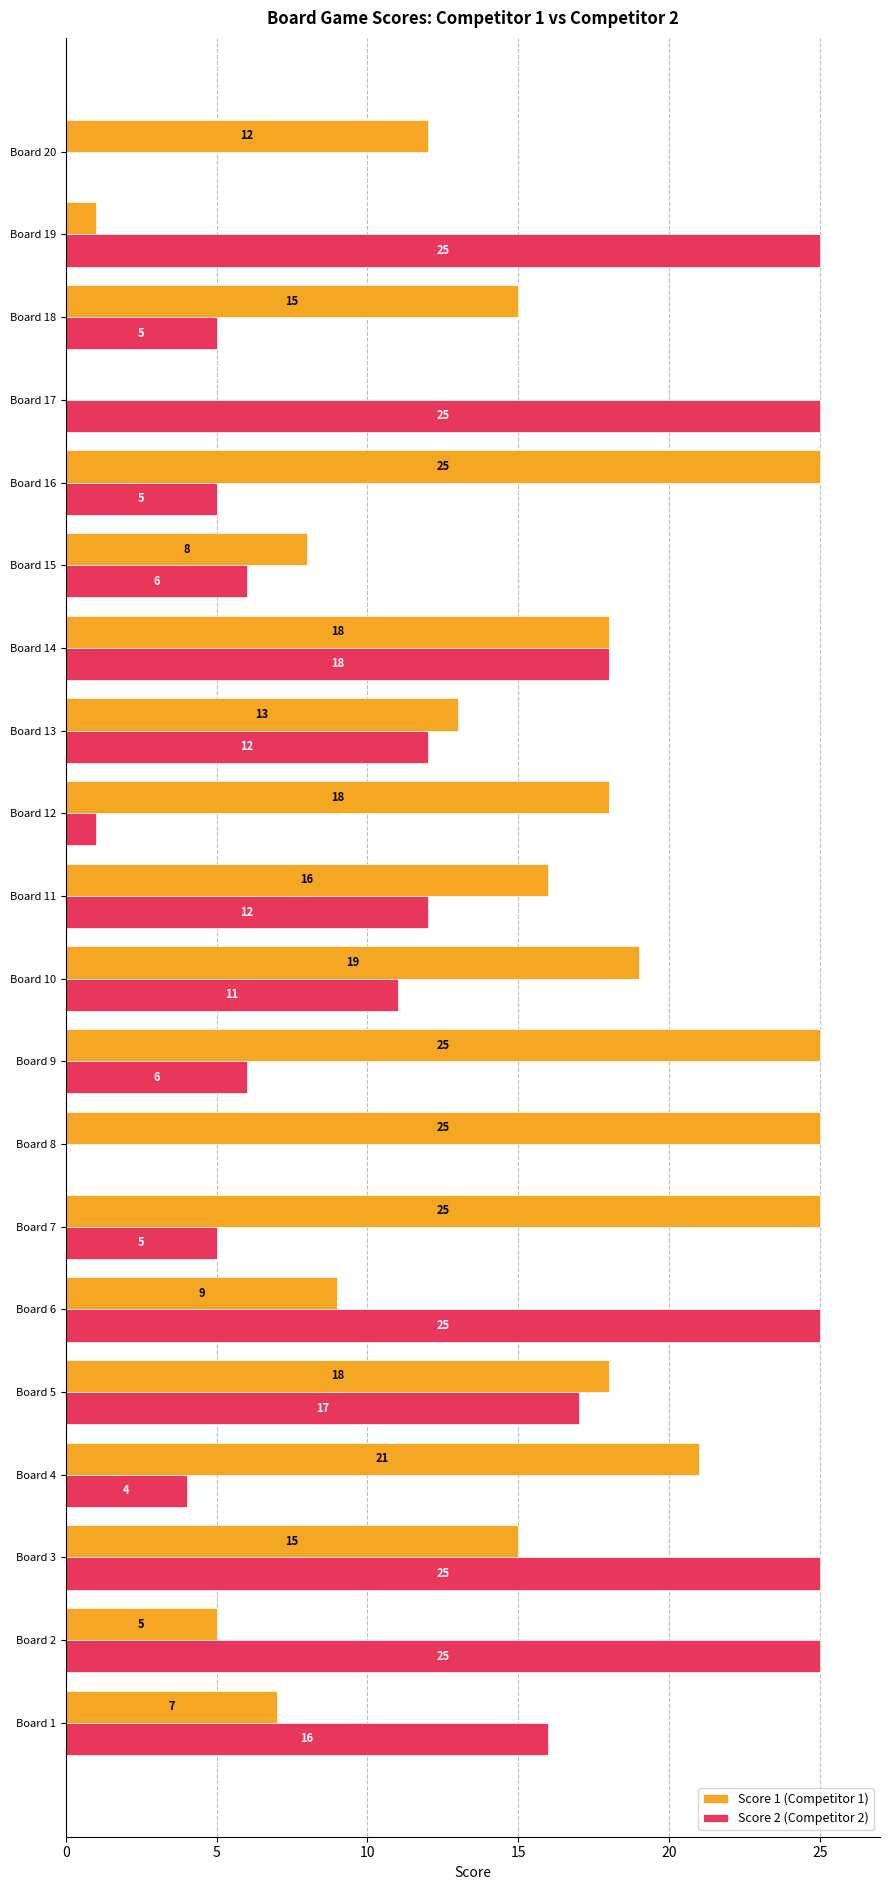

Which series has the largest total across all categories?

Score 1 (Competitor 1)